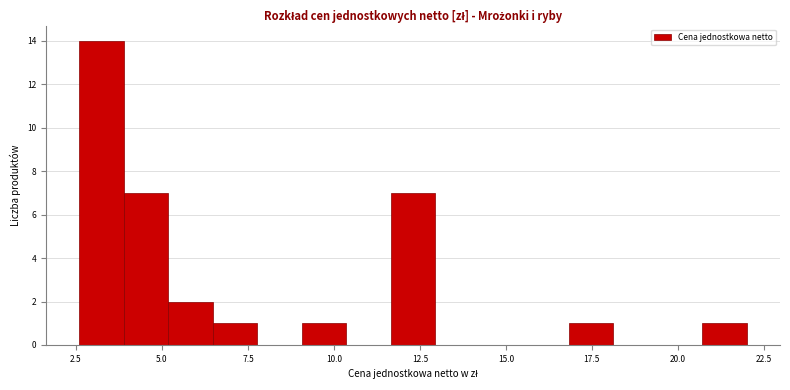

Read against the x-axis, roughly where is the centre of the tallest bar?

3.0